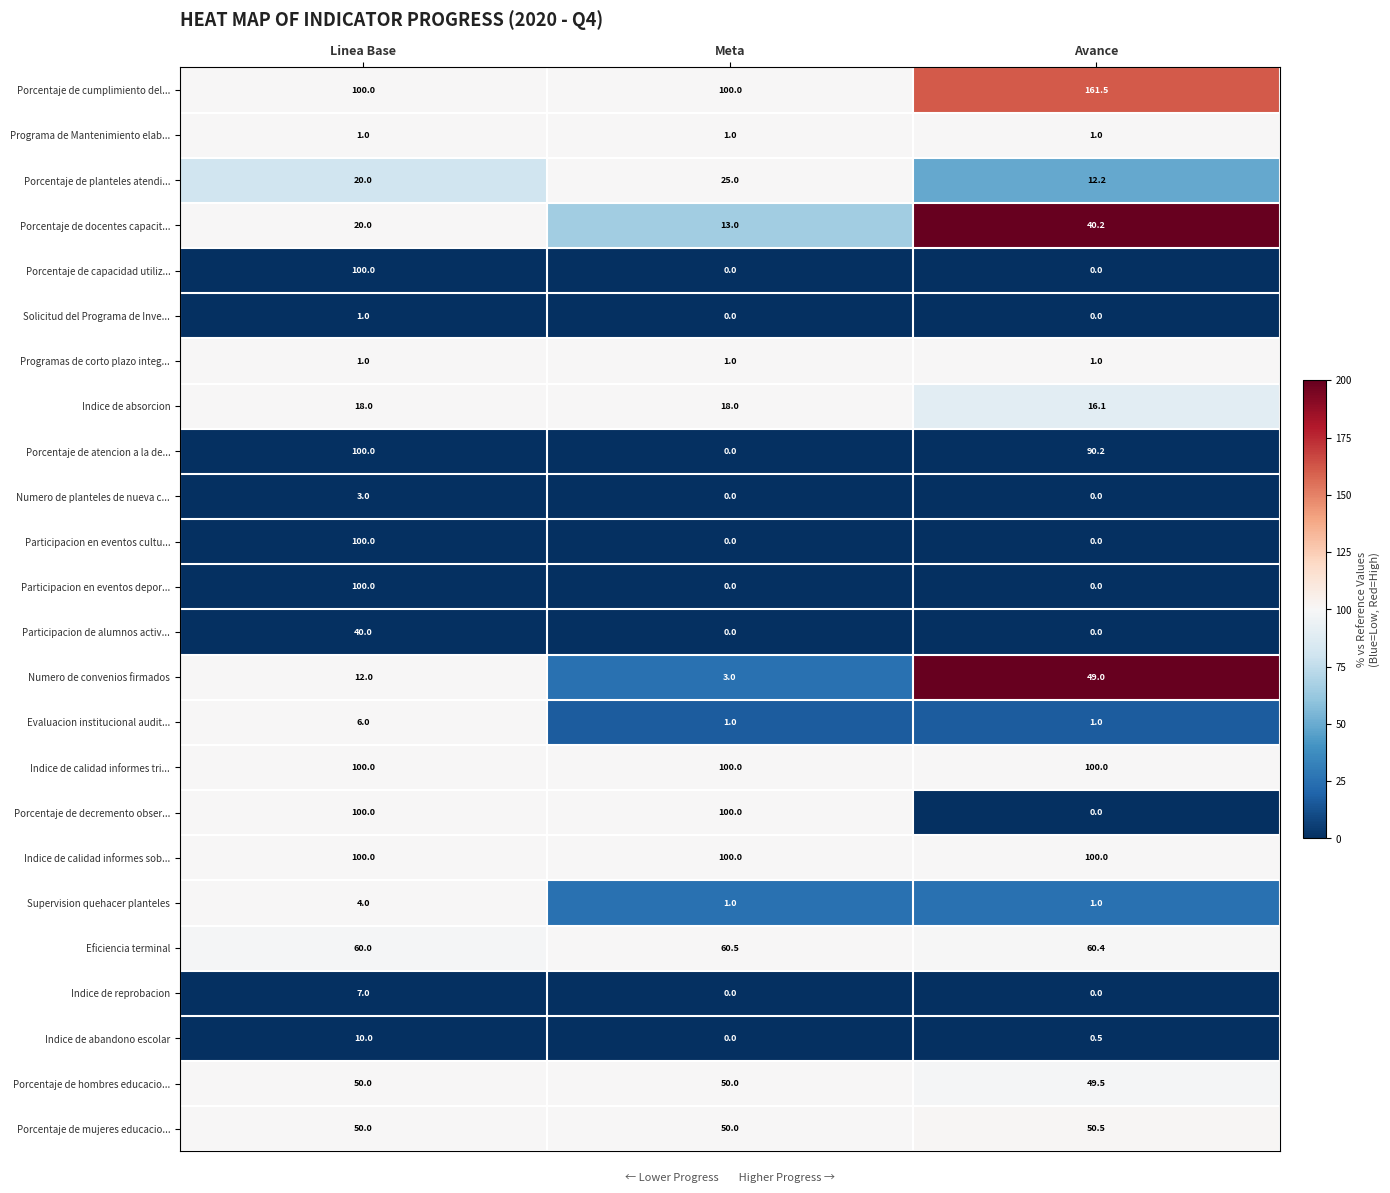

What is the greatest value displayed?

161.5